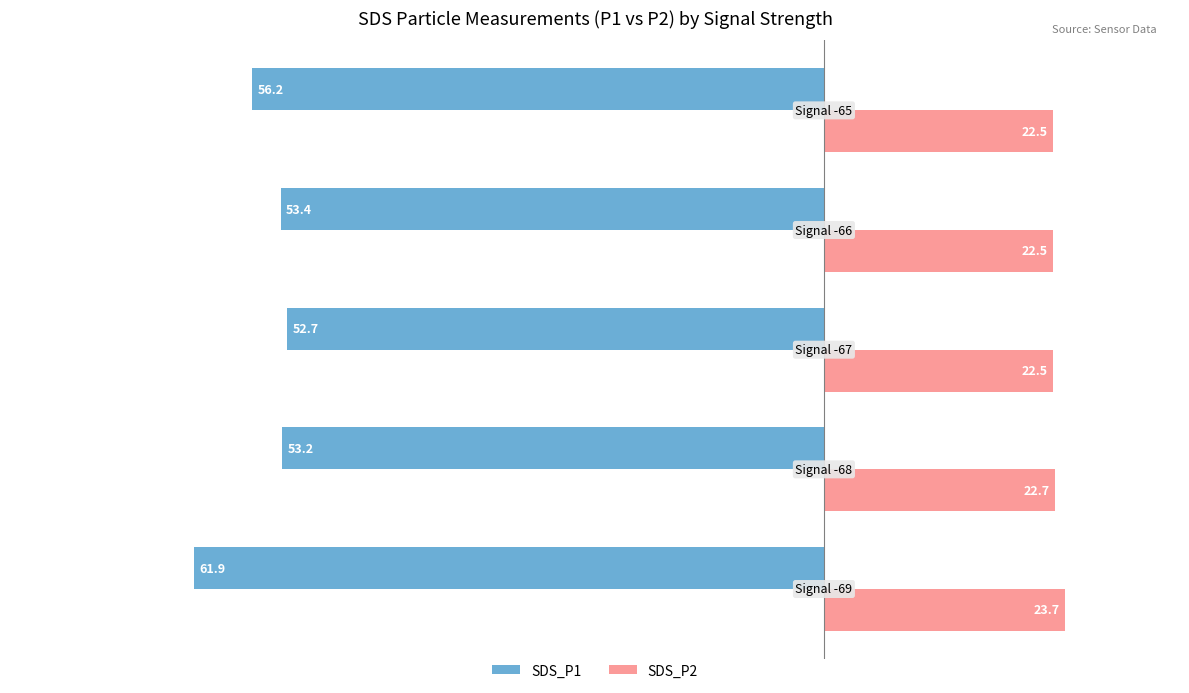

What is the difference between the maximum and minimum values in the SDS_P2 series?

1.2